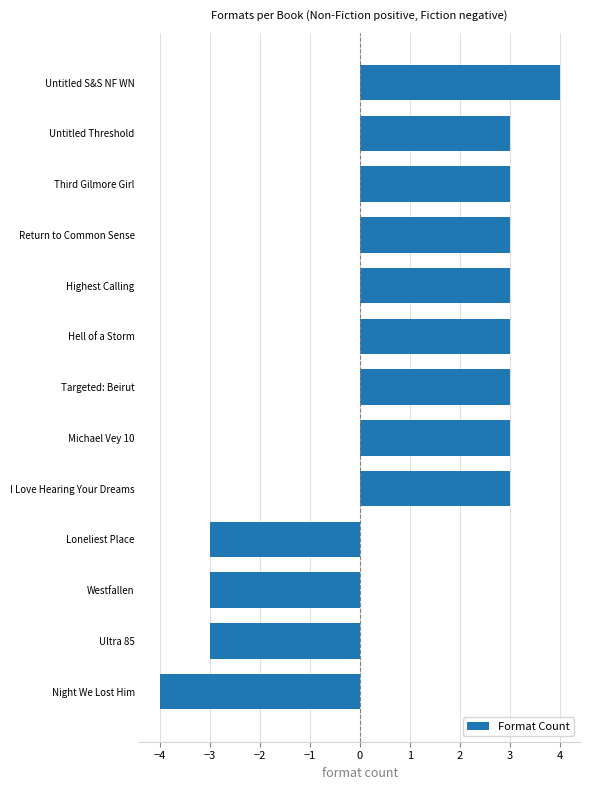

What is the average value?

1